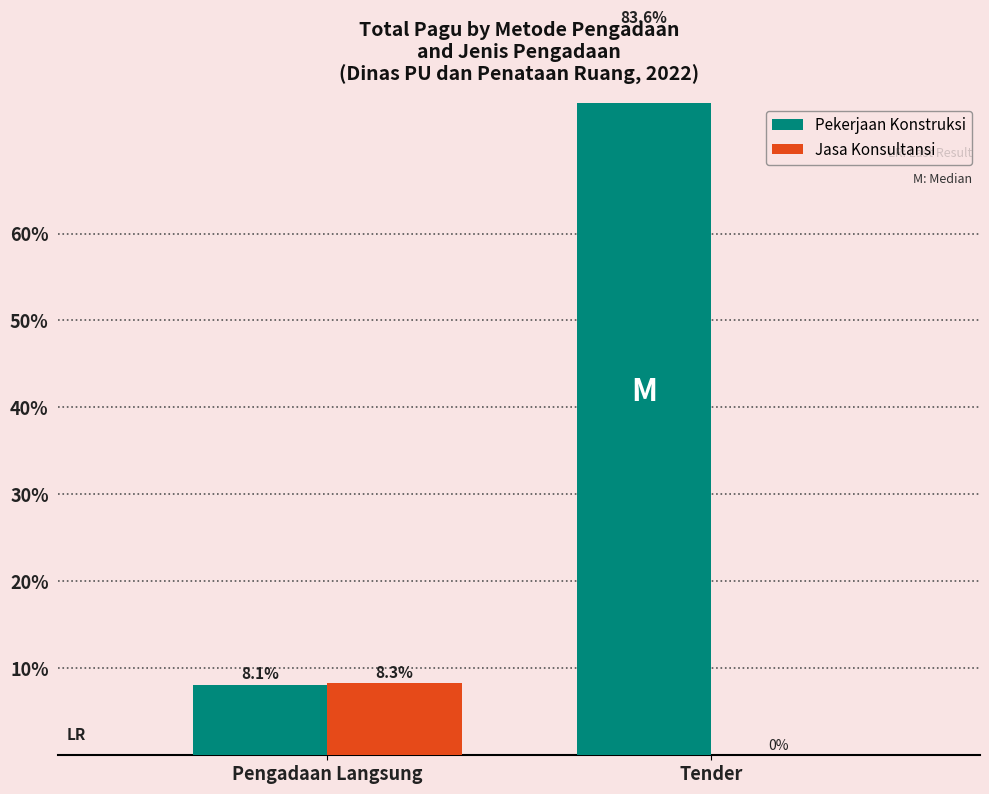

Count the number of data series in this chart.

2